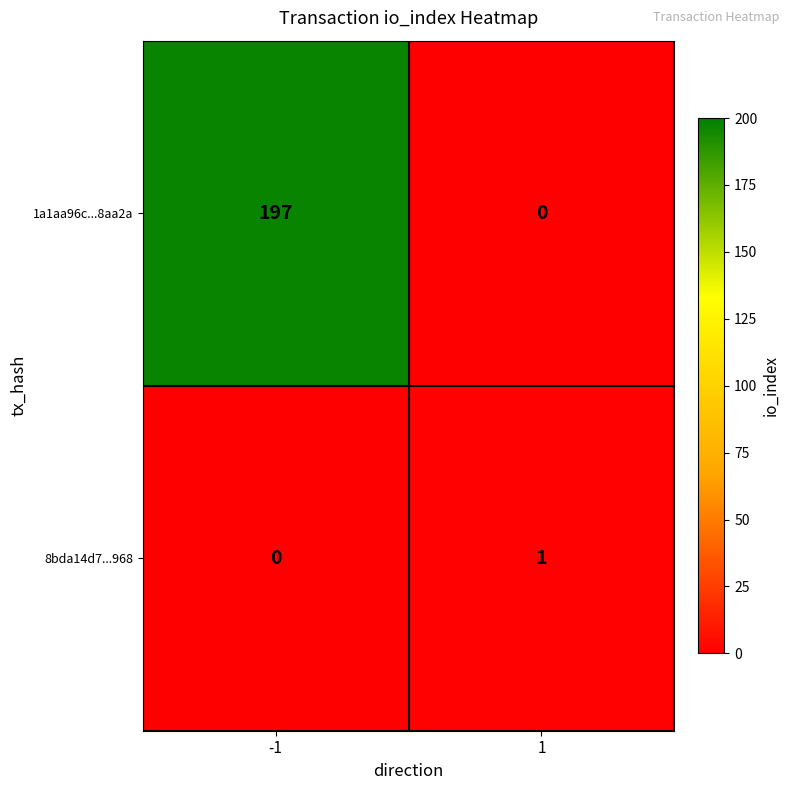

What is the sum of all 1a1aa96c...8aa2a values?

197